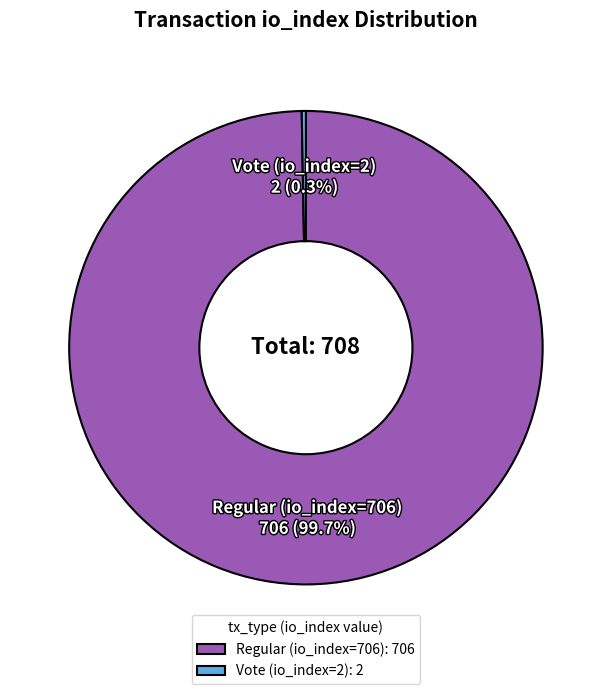

What is the largest slice in the pie chart?

Regular (io_index=706)